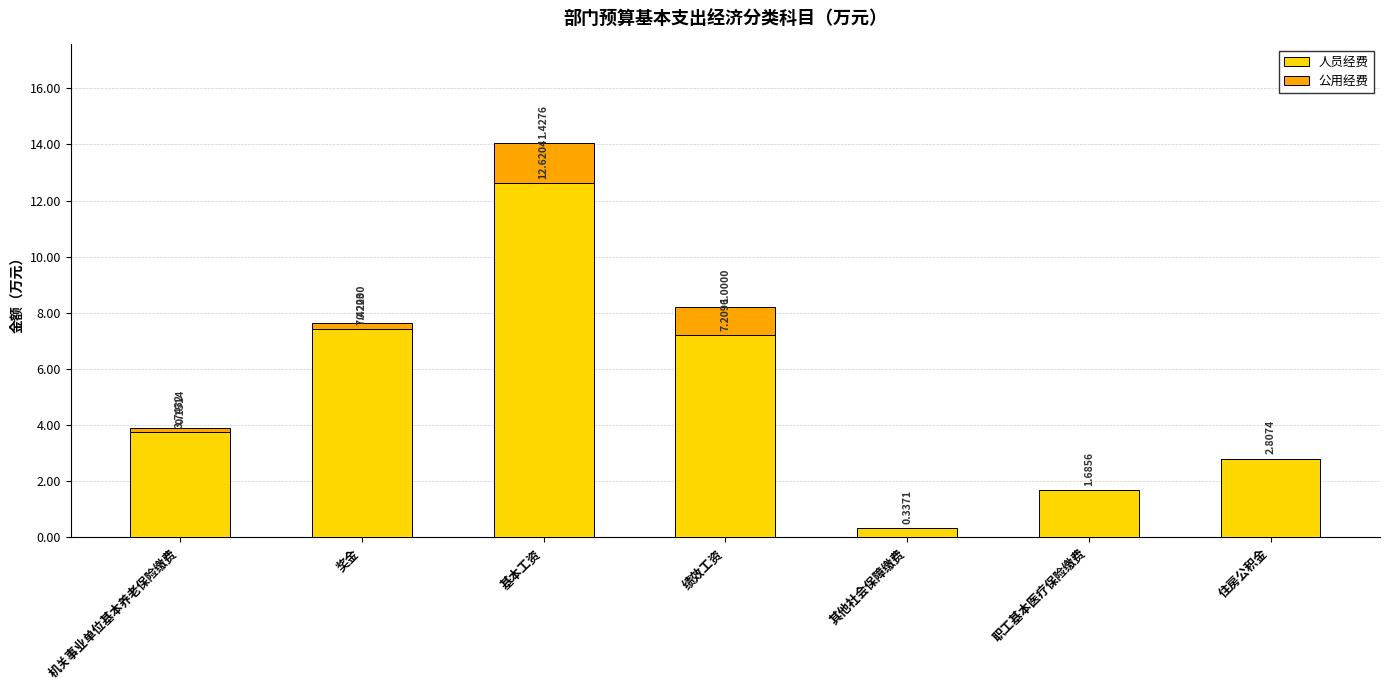

At which label is 人员经费 closest to 6?

绩效工资